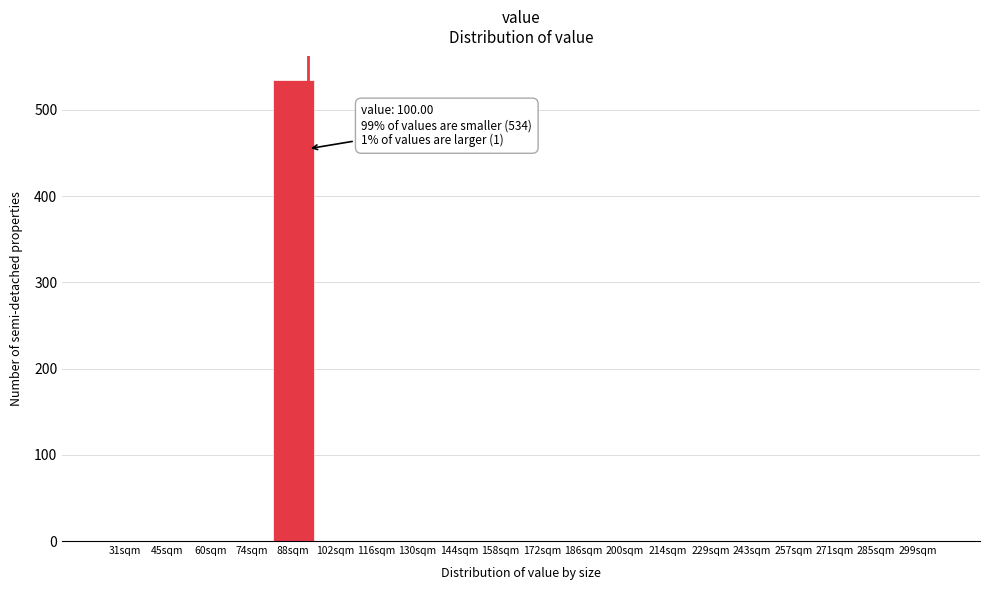

Reading left to right, transcribe all the data shown in this chart.

31sqm=0	45sqm=0	60sqm=0	74sqm=0	88sqm=535	102sqm=0	116sqm=0	130sqm=0	144sqm=0	158sqm=0	172sqm=0	186sqm=0	200sqm=0	214sqm=0	229sqm=0	243sqm=0	257sqm=0	271sqm=0	285sqm=0	299sqm=0